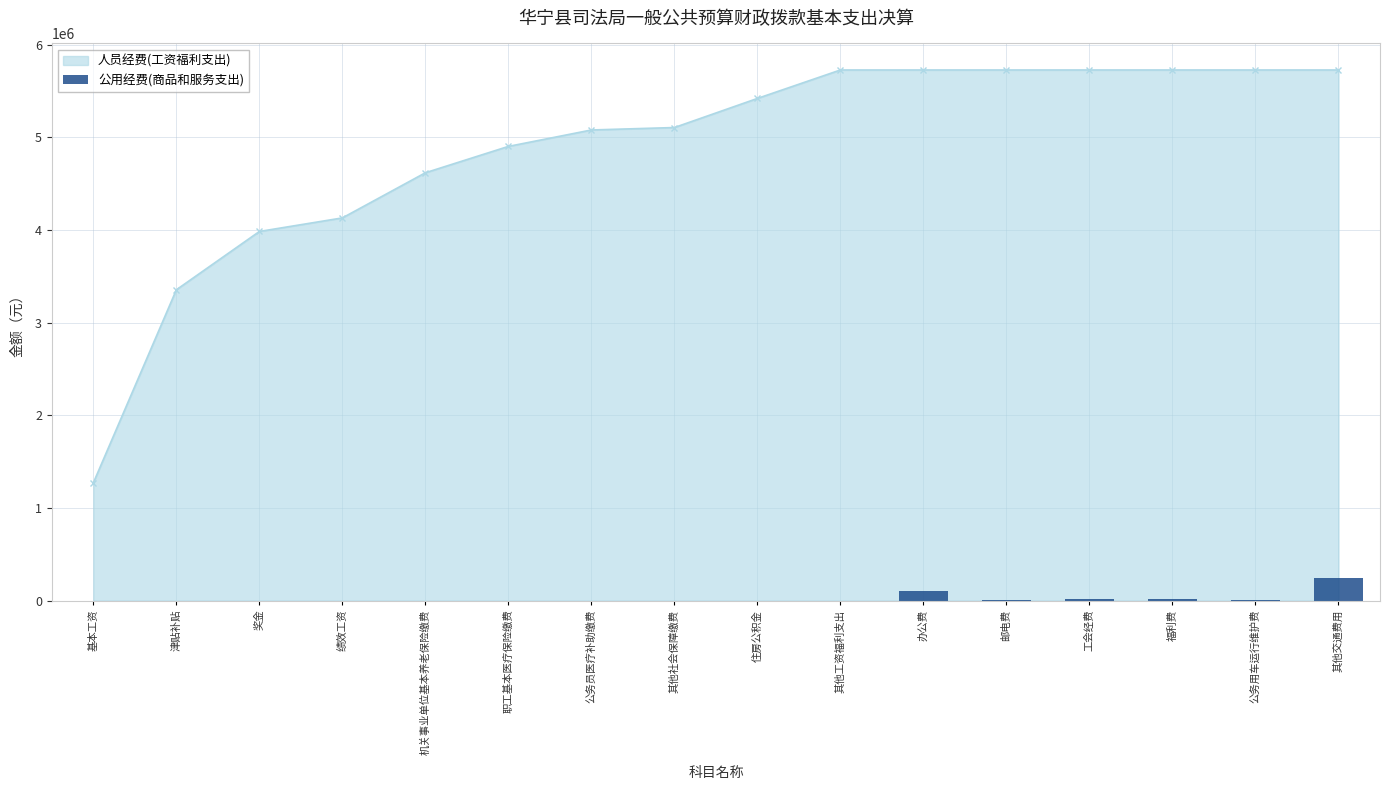

What position from the right is 邮电费?

5